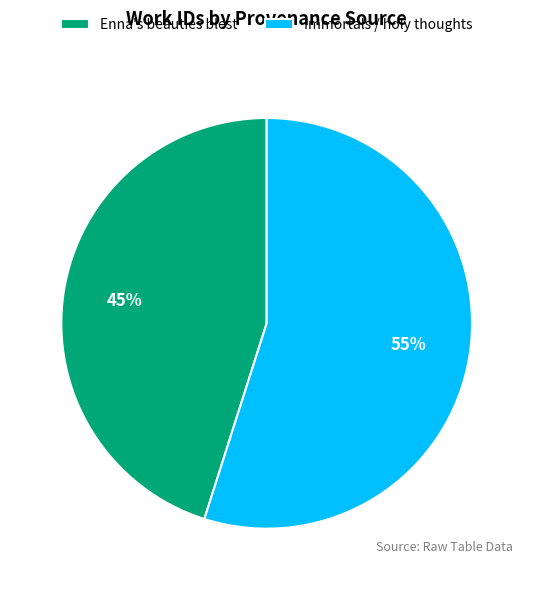

Is there any slice that represents more than half of the pie?

Yes